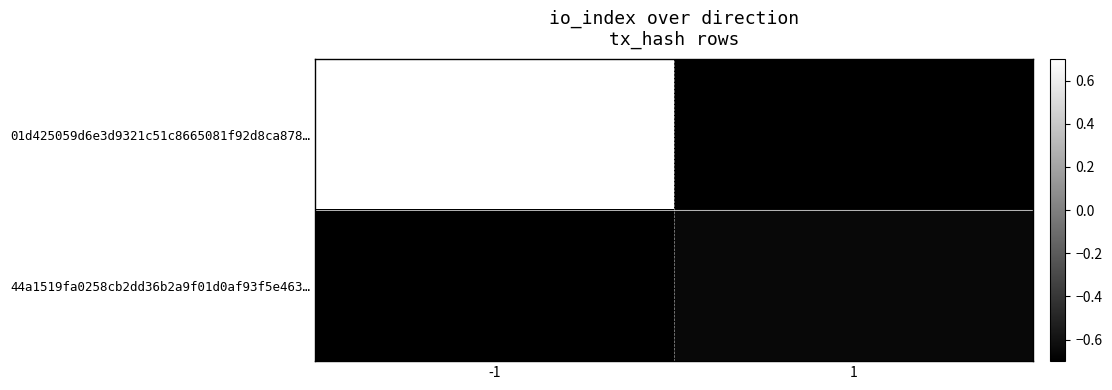

Which label corresponds to the largest value in the chart?

-1